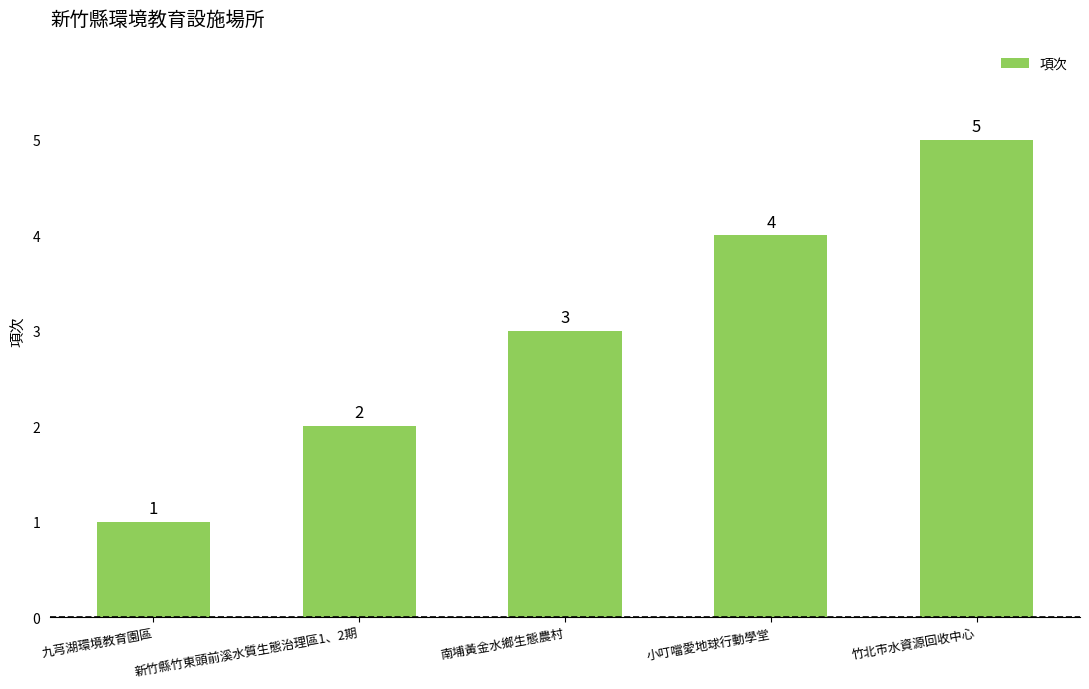

What is the maximum value shown in the chart?

5